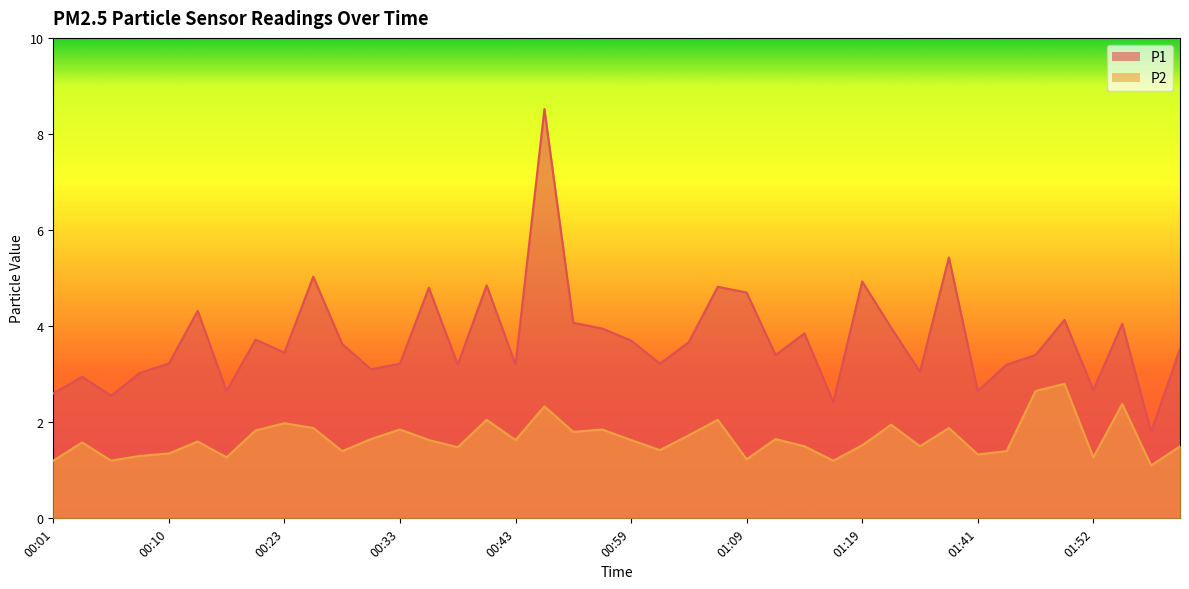

At which category is the sum across all series the highest?

00:52